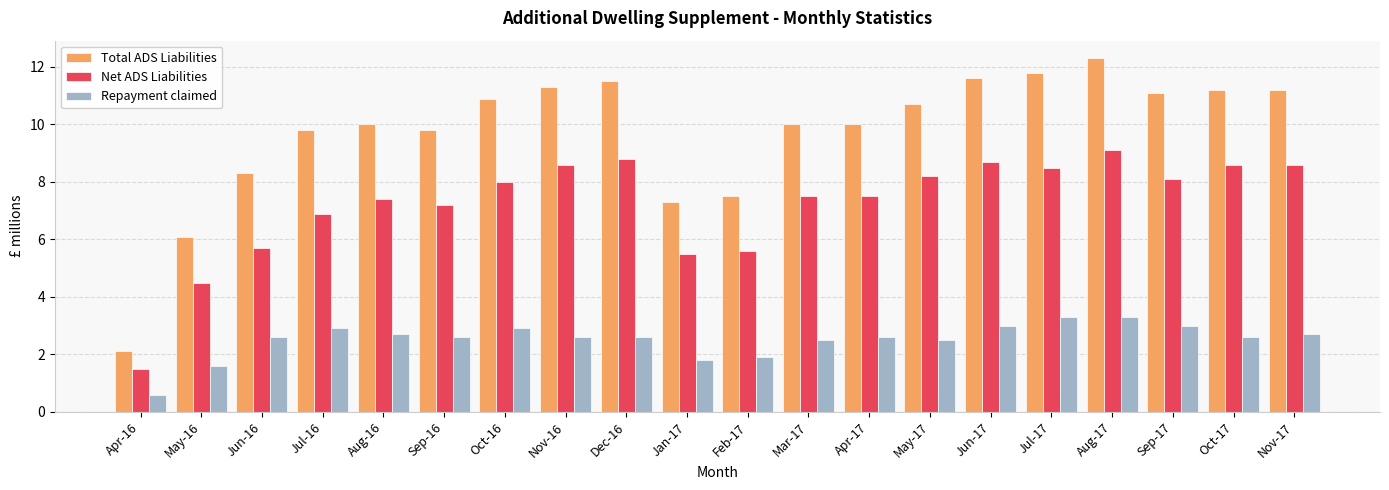

List the series in order of their overall mean, highest first.

Total ADS Liabilities, Net ADS Liabilities, Repayment claimed